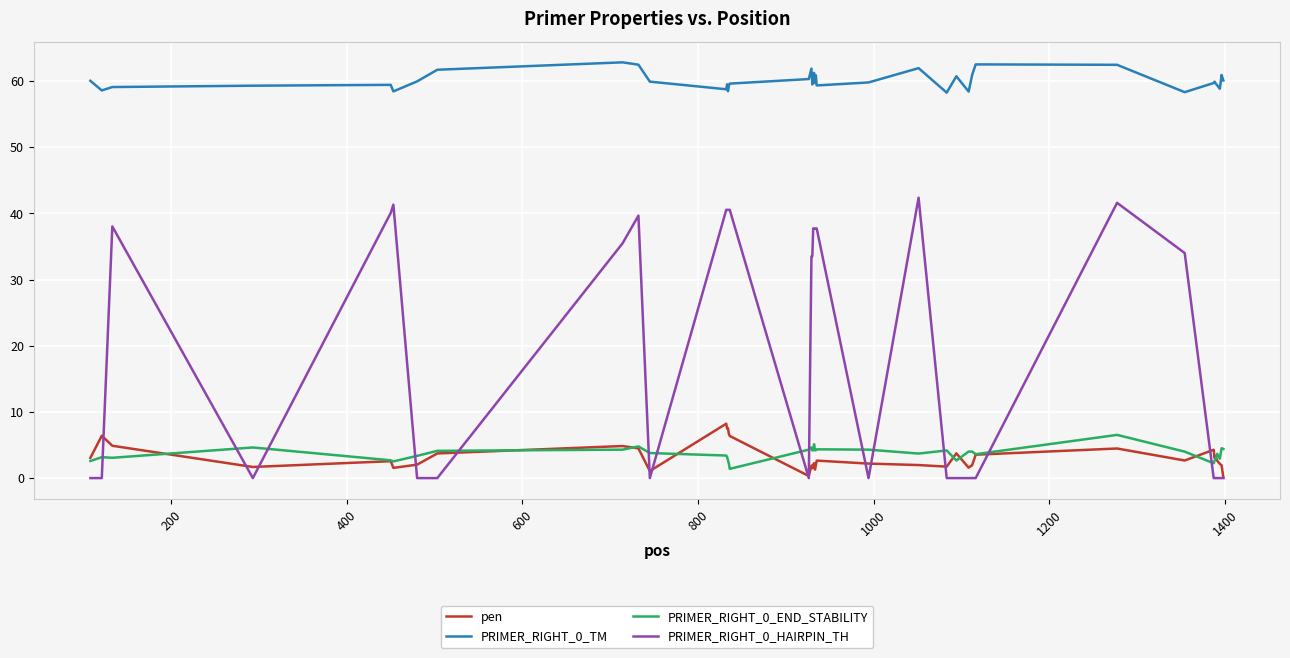

What is the minimum value for PRIMER_RIGHT_0_TM?

58.3